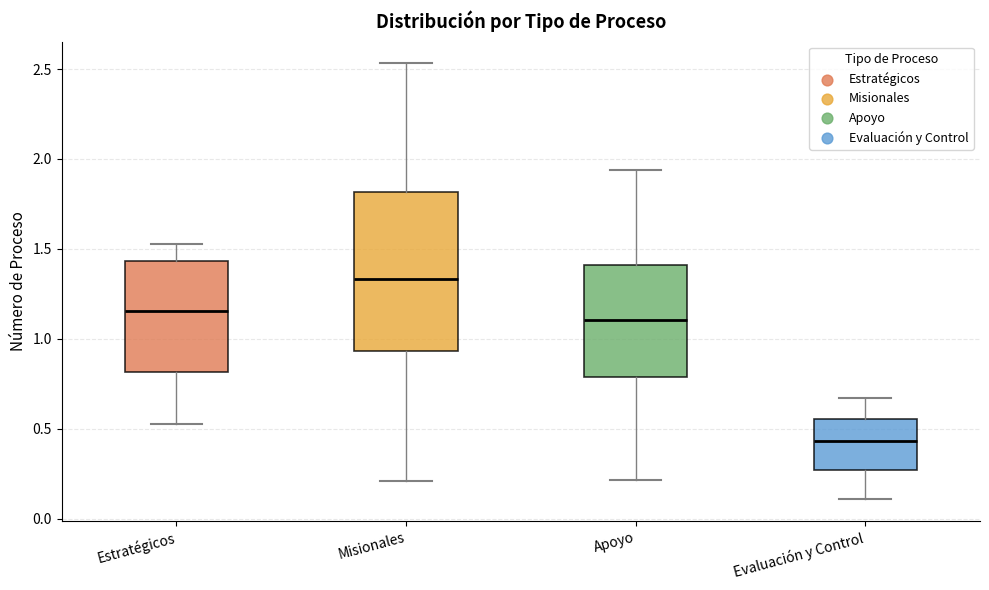

Comparing the boxes themselves (not the whiskers), which one is the tallest?

Misionales